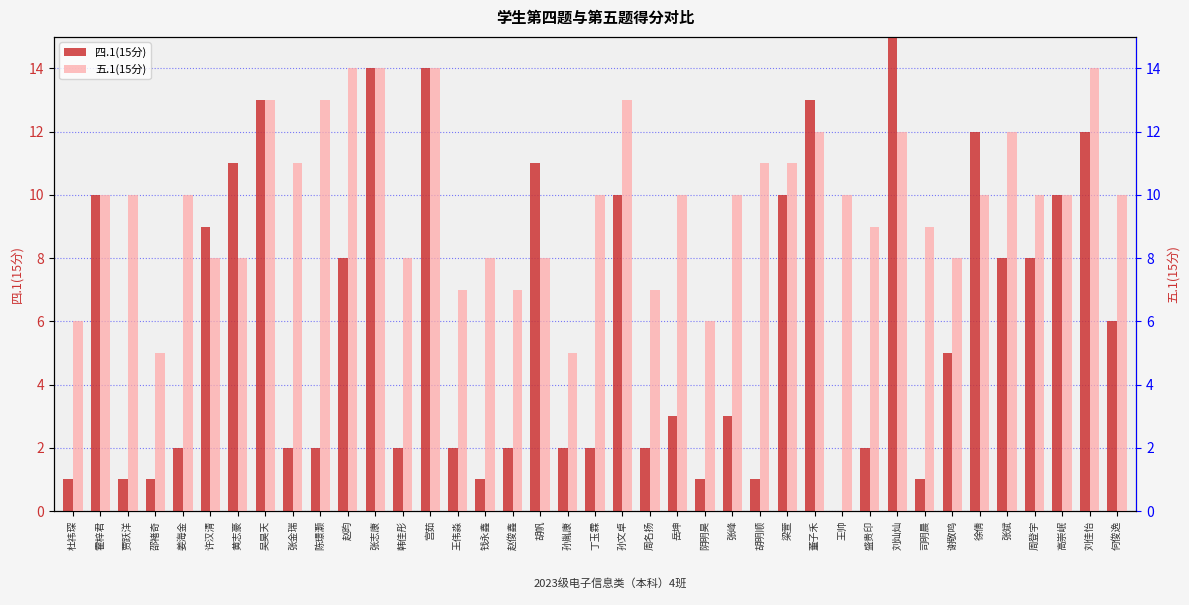

Count the 五.1(15分) values in the range 8 to 12.

25